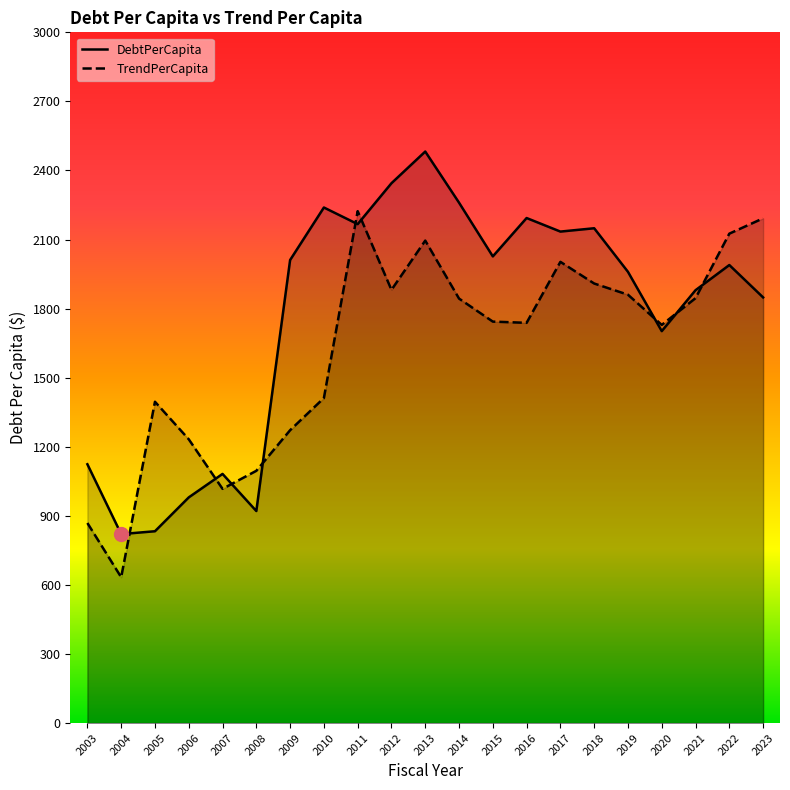

How many lines are shown in the chart?

2